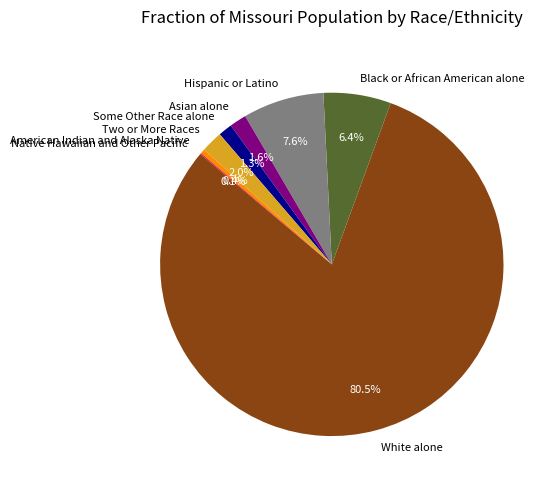

The Black or African American alone slice represents 6% of the pie. True or false?

True